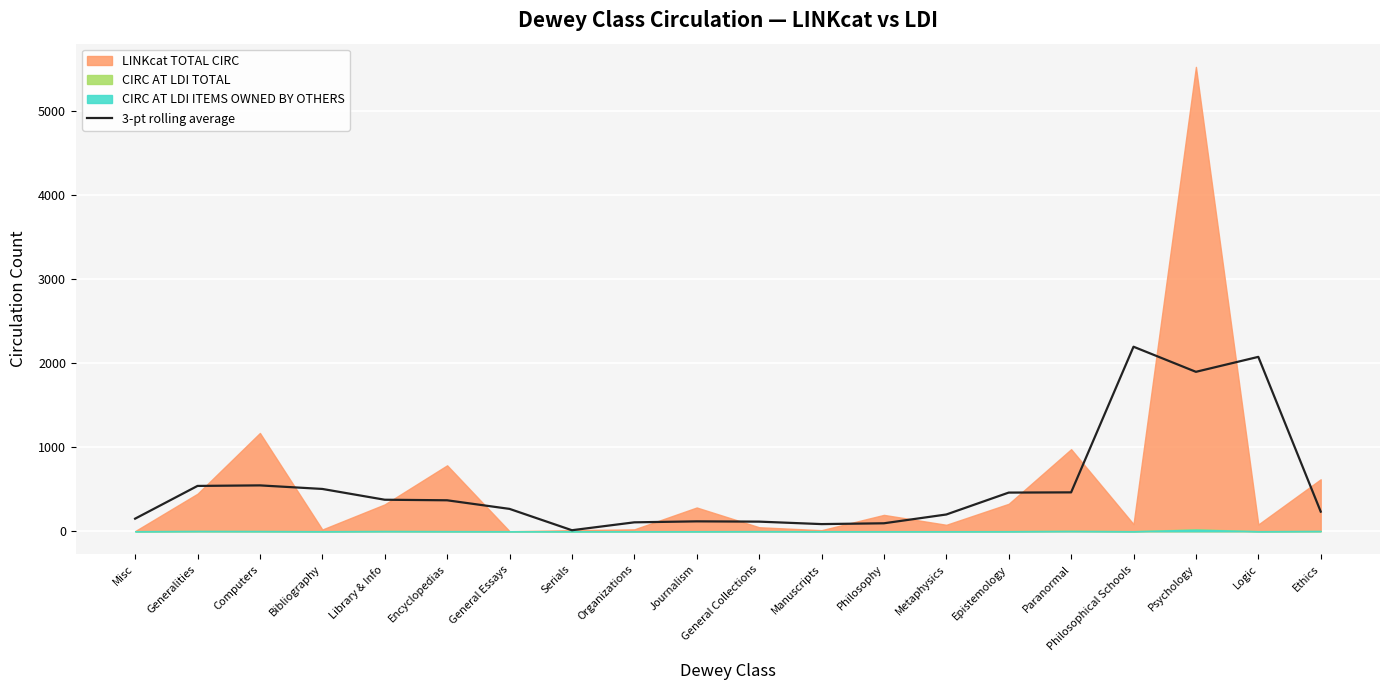

What position from the left is Philosophy?

13